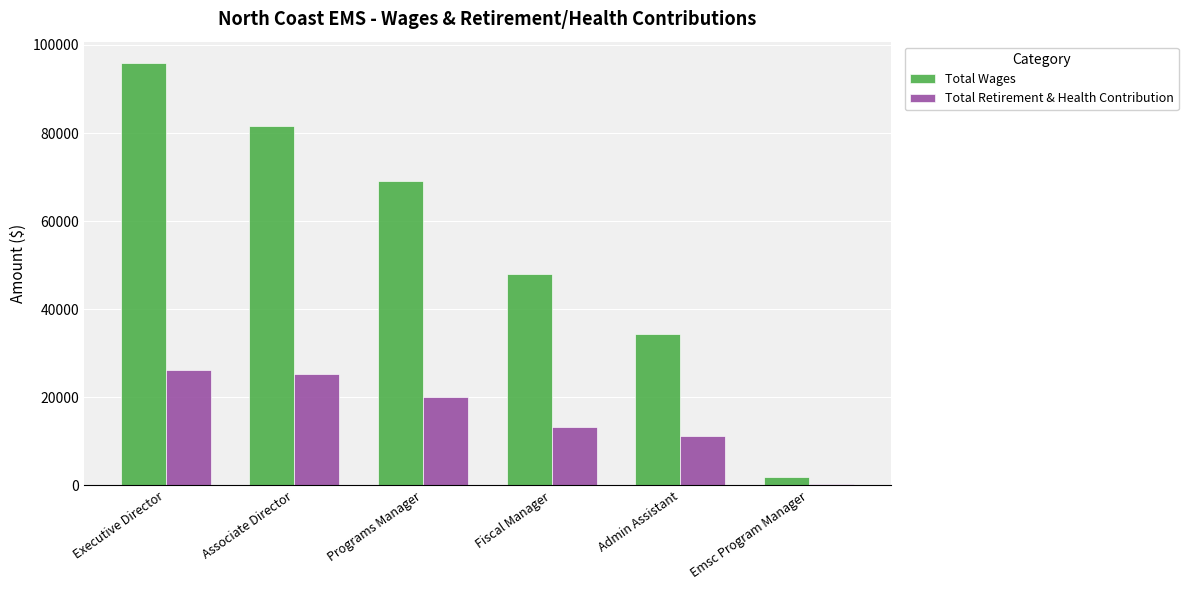

Where does the Total Retirement & Health Contribution series first go above 20120?

Executive Director